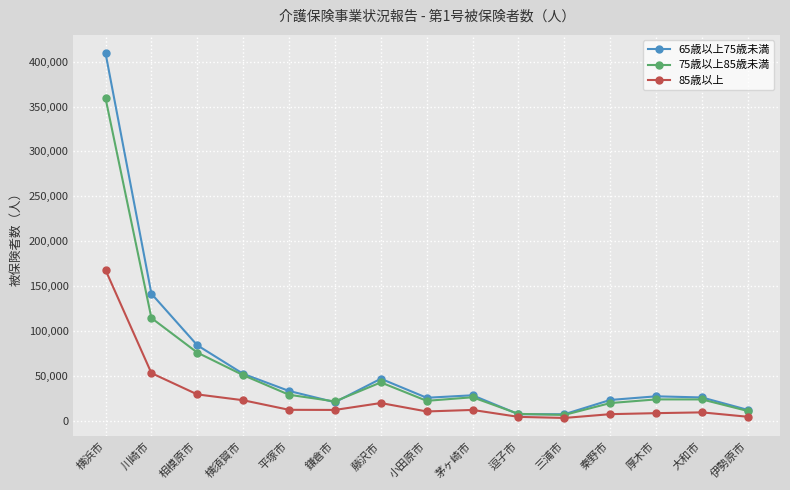

What is the label of the 5th point from the right?

三浦市